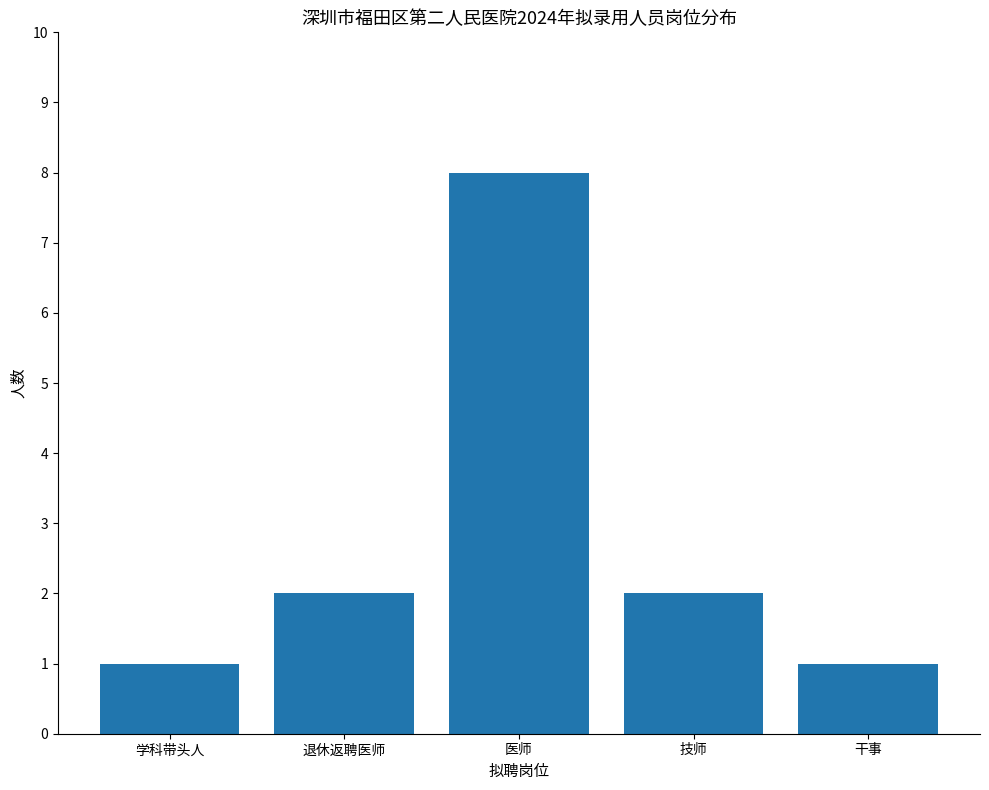

Is it true that the value at 学科带头人 is 1?

True